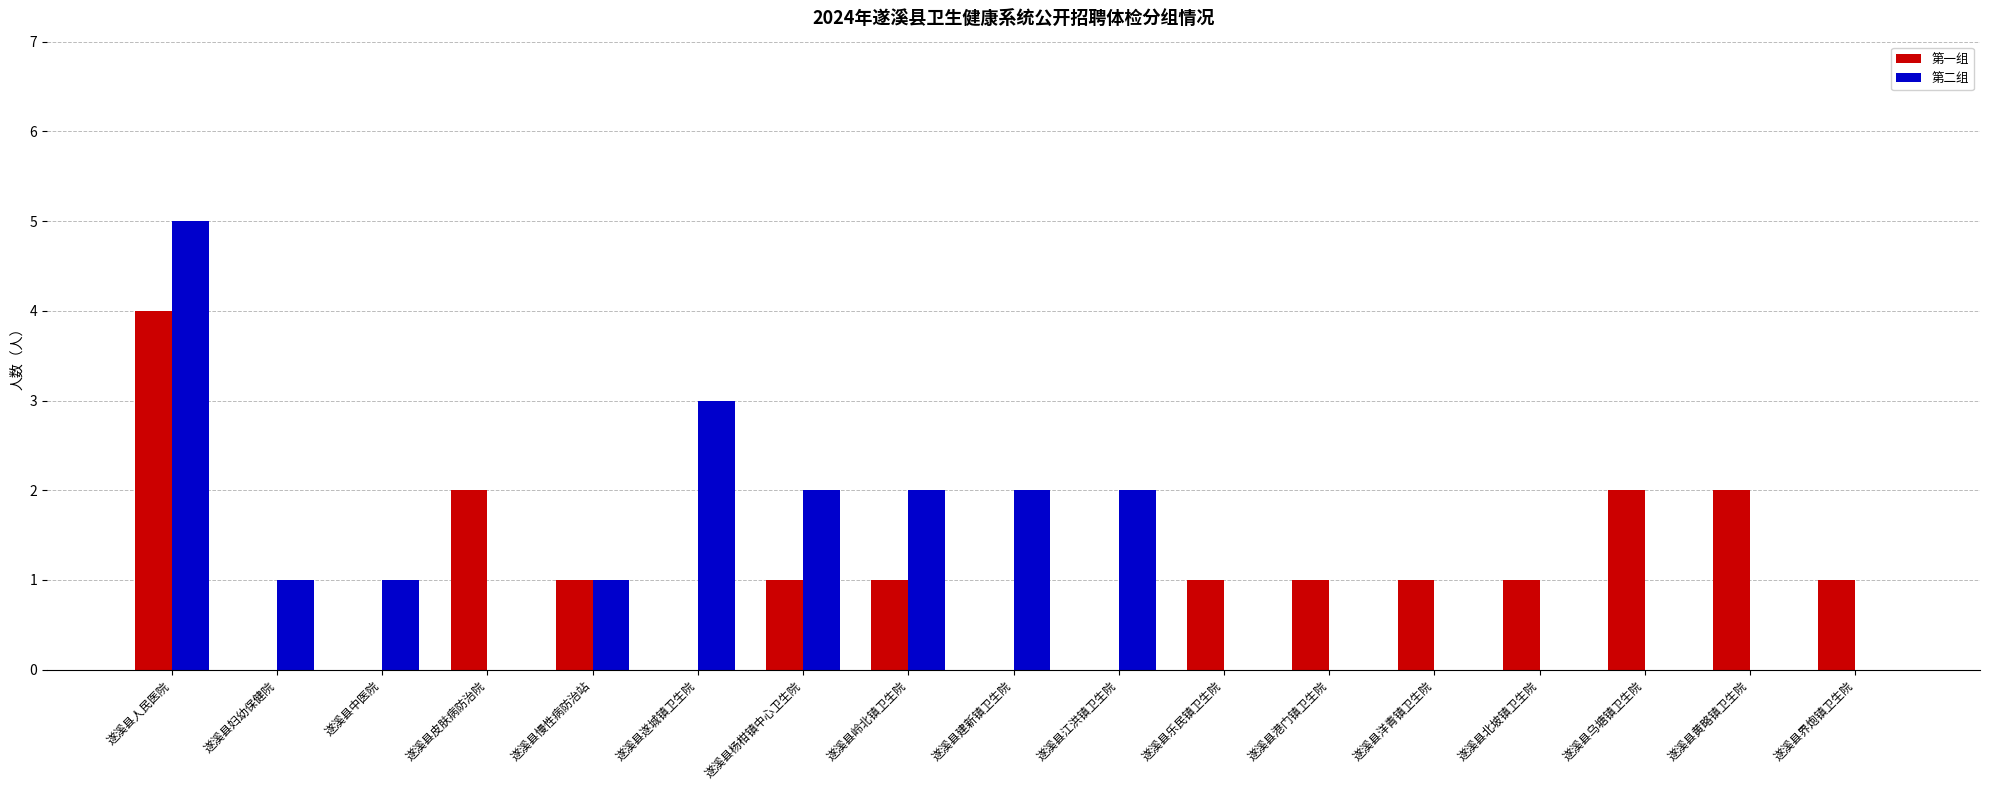

The value of 第一组 at 遂溪县界炮镇卫生院 is 1. True or false?

True